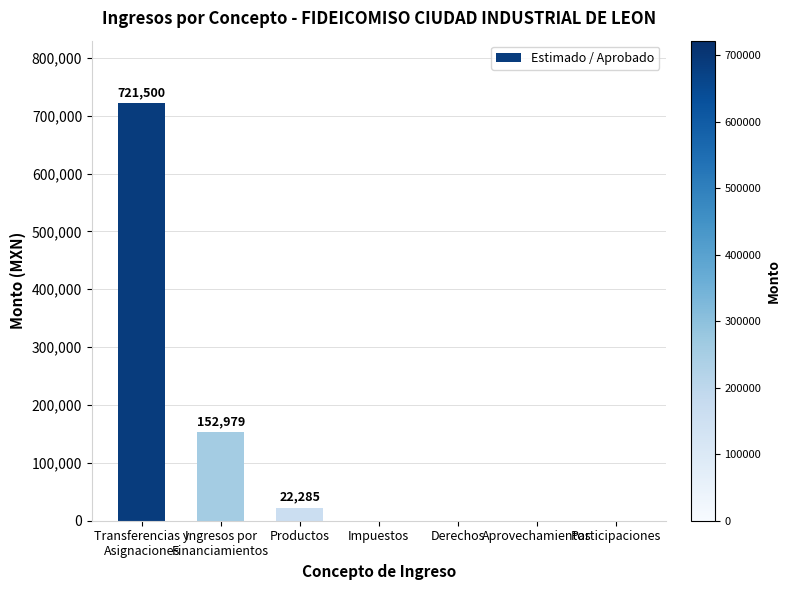

Reading left to right, what are all the values shown in this chart?

Transferencias y
Asignaciones=721500.0	Ingresos por
Financiamientos=152978.7	Productos=22285.2	Impuestos=0.0	Derechos=0.0	Aprovechamientos=0.0	Participaciones=0.0